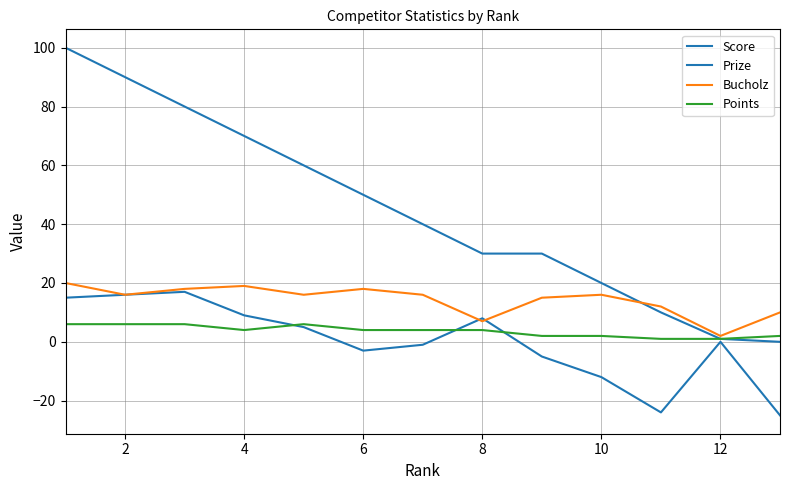

At how many categories does at least one series exceed 0?

13